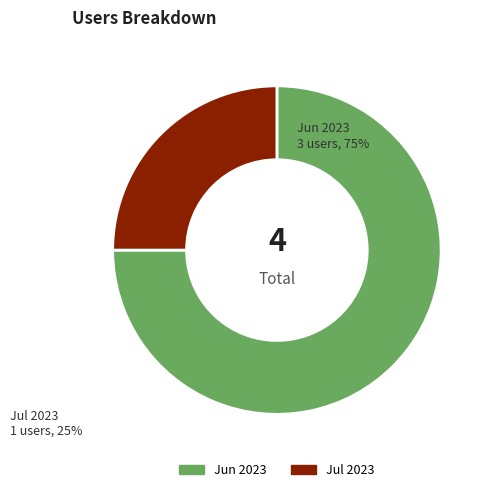

Is there a majority slice in this chart?

Yes